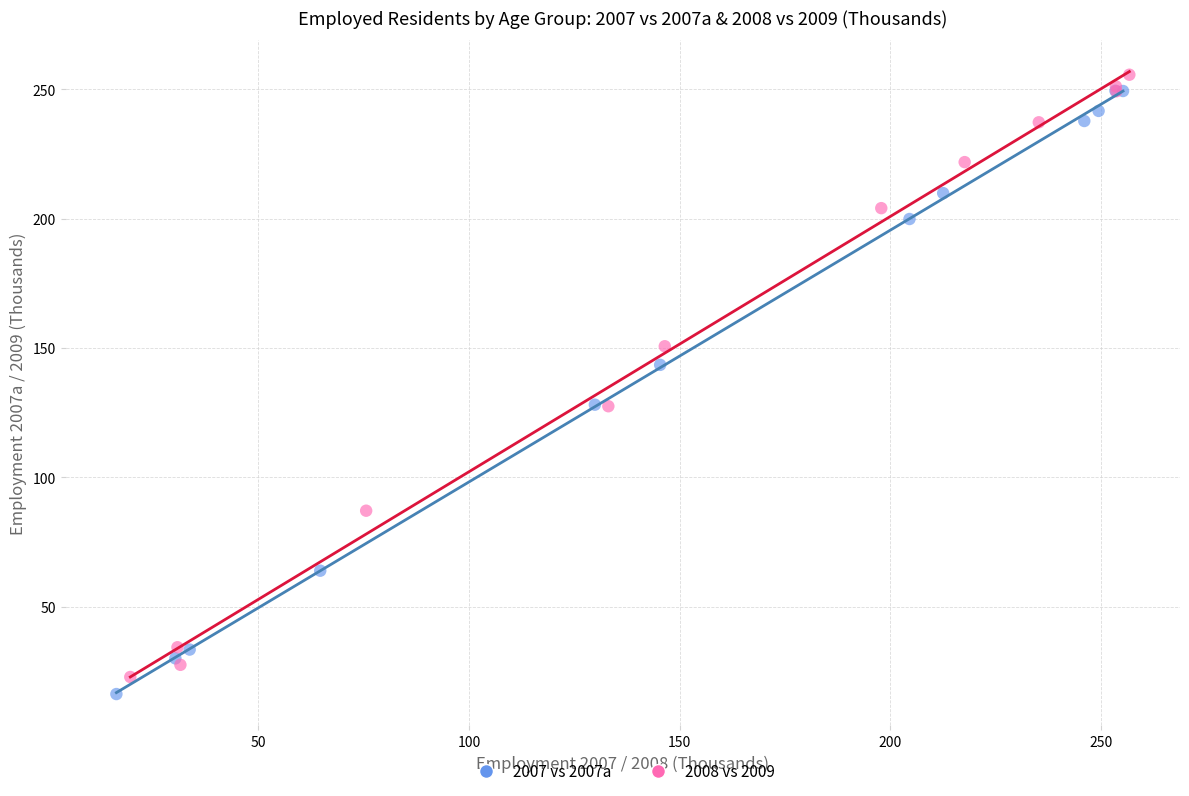

What are all the series names shown in the legend?

2007 vs 2007a, 2008 vs 2009